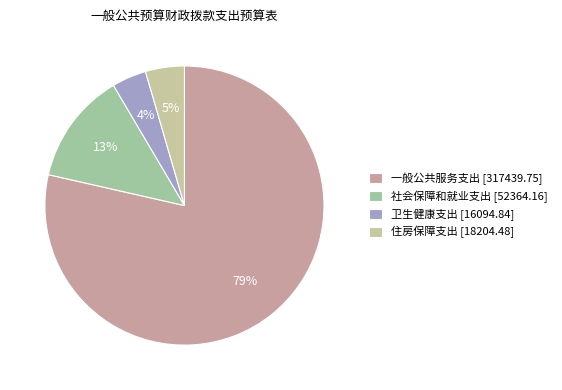

Which slice represents more than half of the pie?

一般公共服务支出